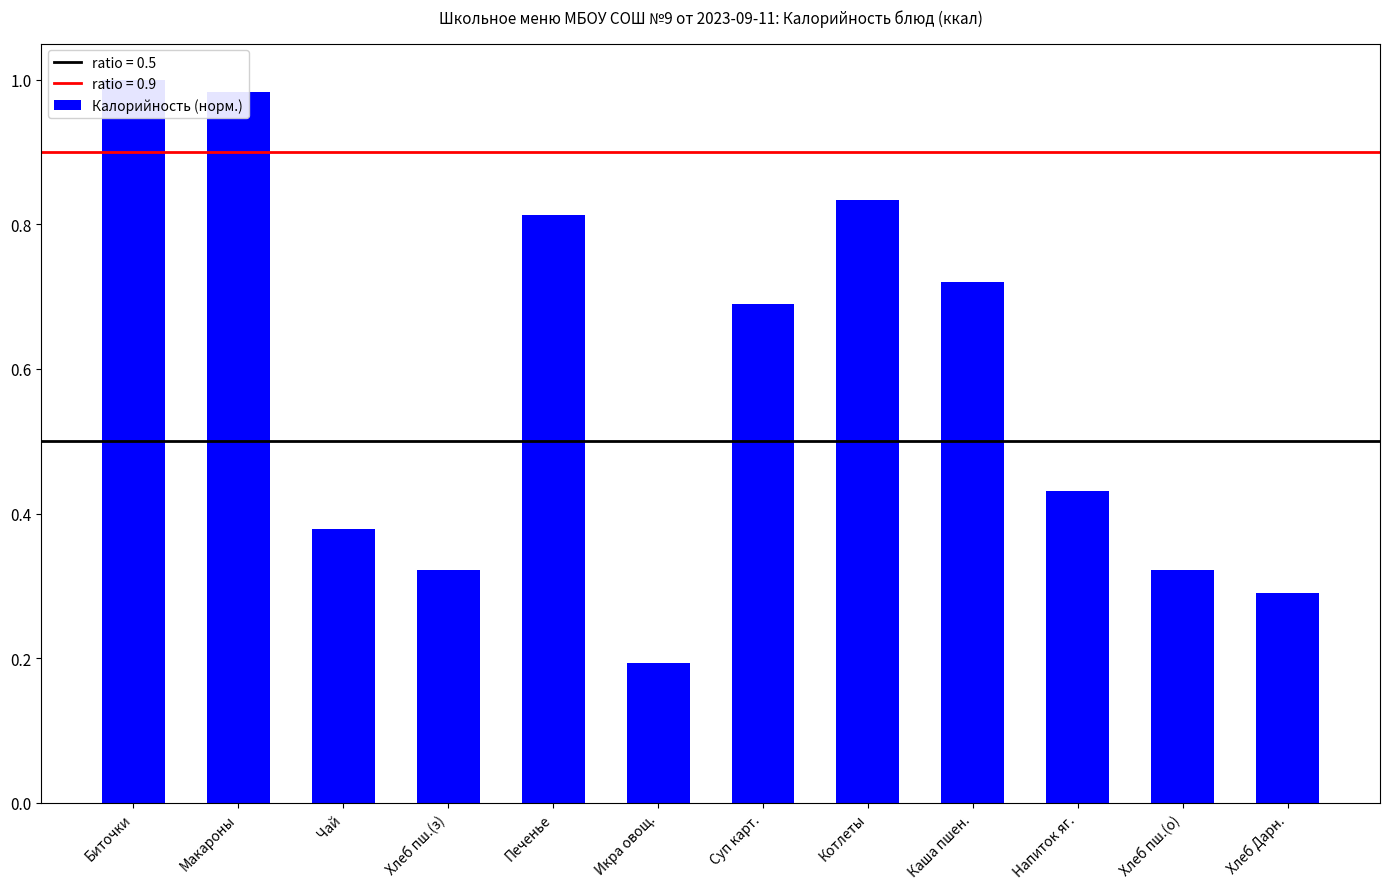

What is the difference between the maximum and minimum values?

0.8